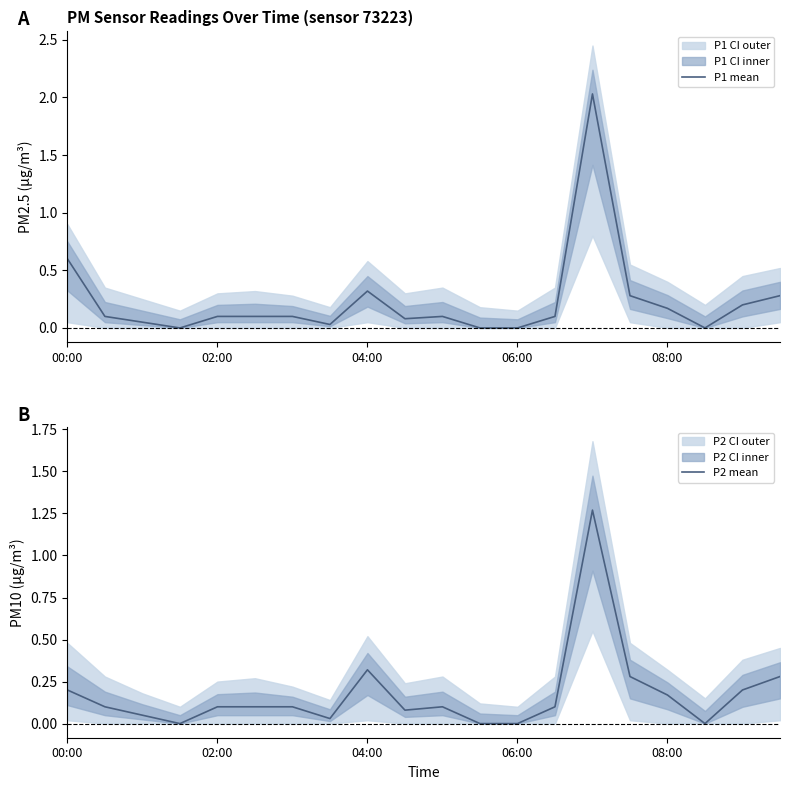

At which label is P1 mean closest to 1?

00:00